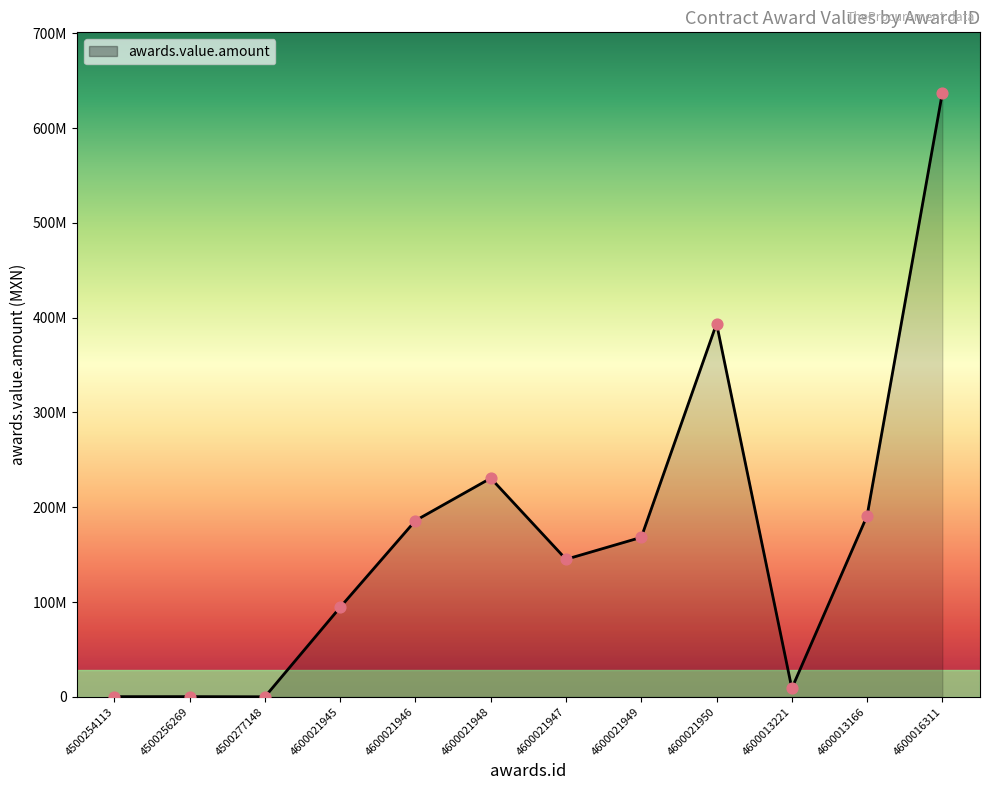

What is the change in value from 4600021947 to 4600021949?

+23183910.0